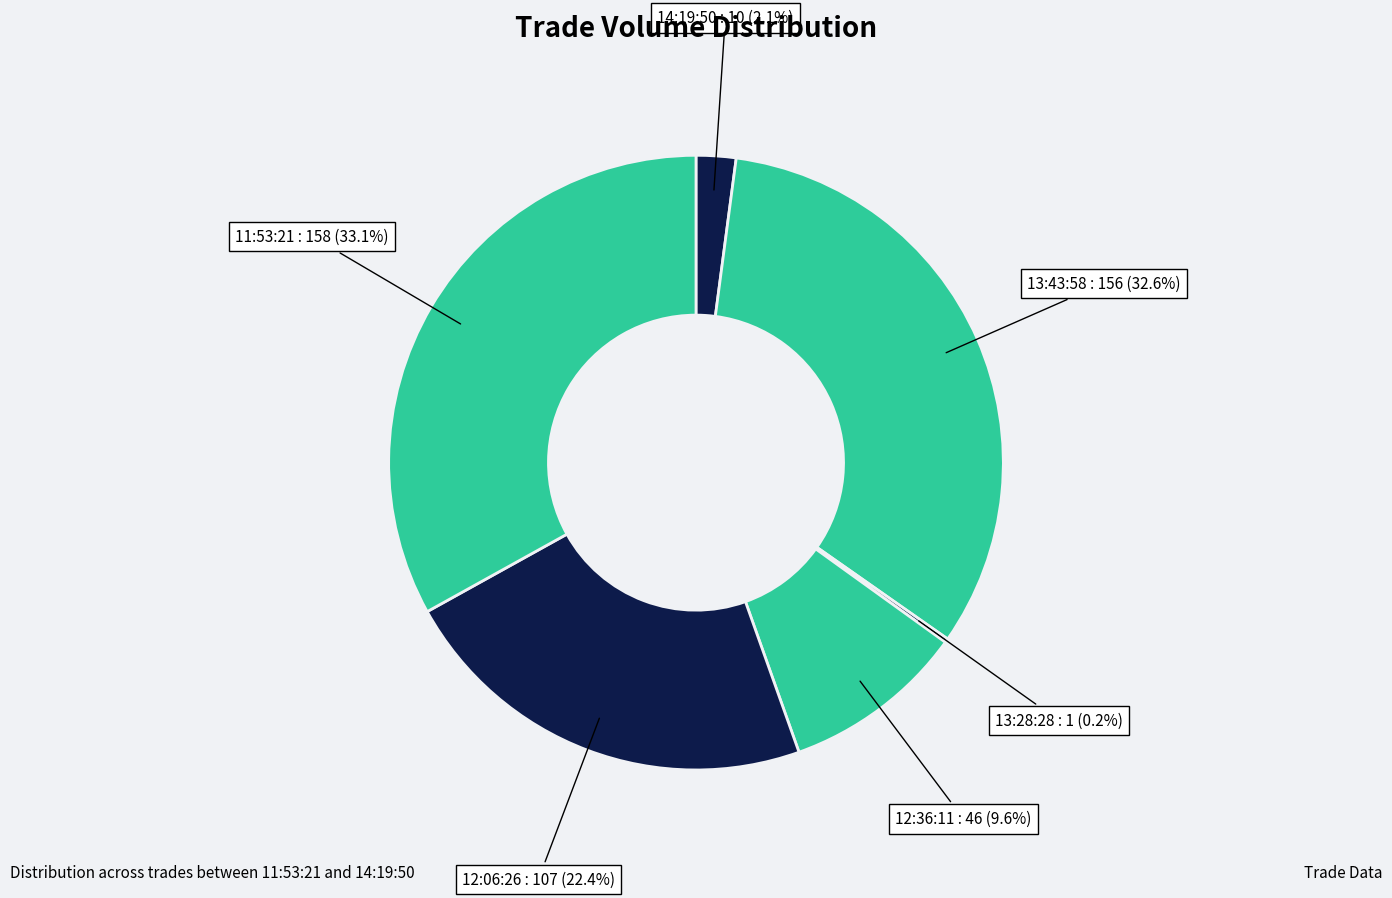

To the nearest percent, what percentage of the pie is 13:43:58?

33%